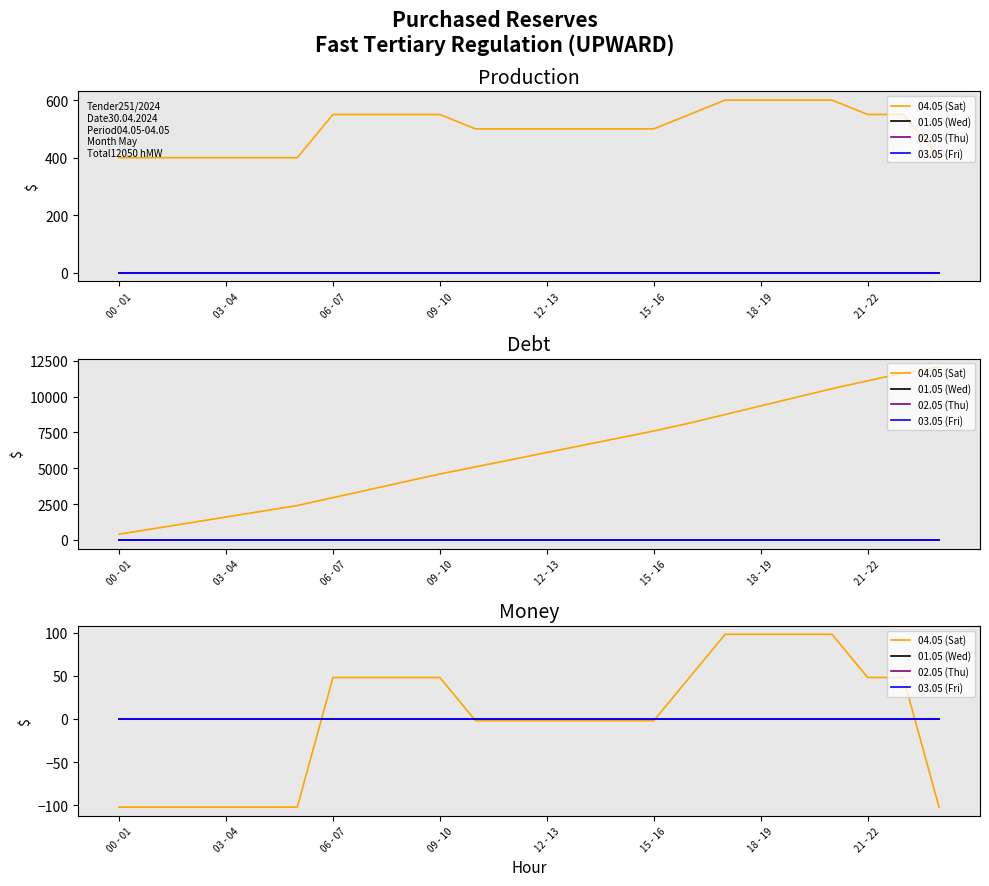

True or false: 03.05 (Fri) and 02.05 (Thu) intersect in this chart.

False